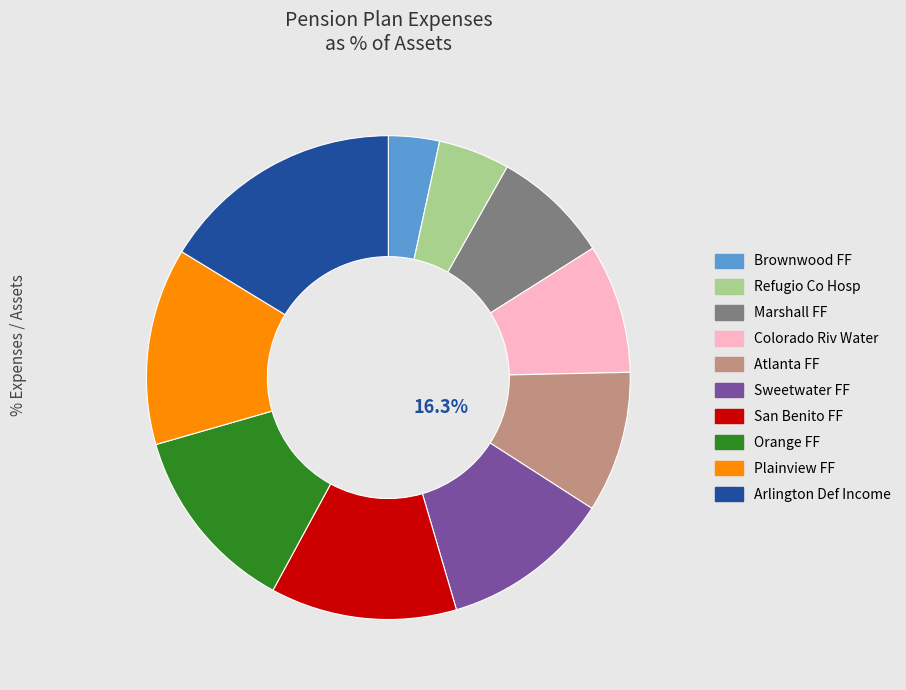

To the nearest percent, what is the combined percentage of Sweetwater FF and Atlanta FF?

21%